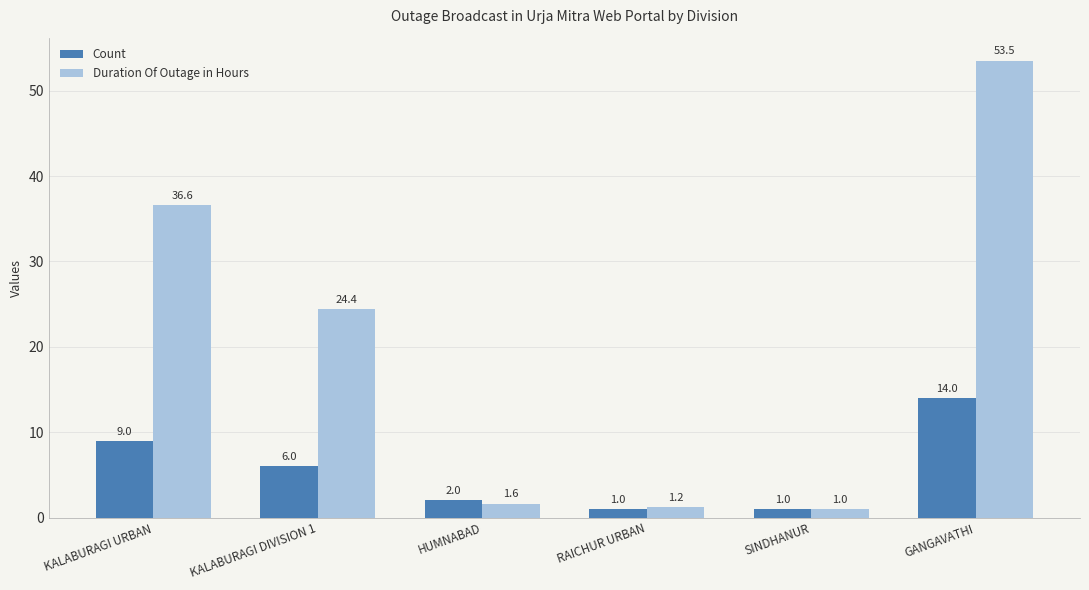

What is the difference between the Duration Of Outage in Hours values at HUMNABAD and KALABURAGI URBAN?

35.0